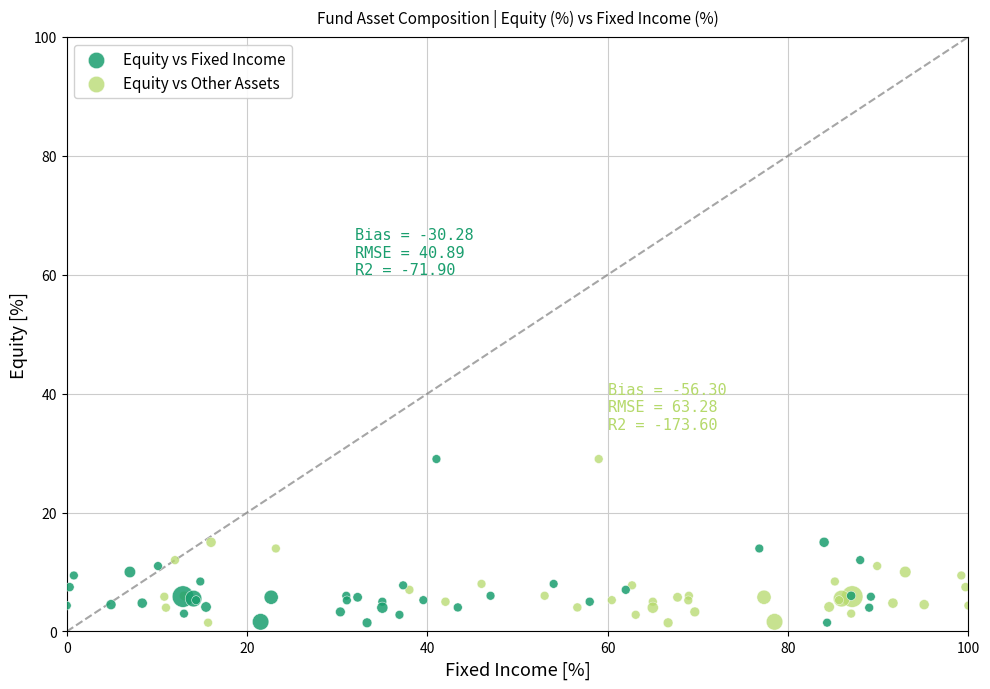

What are all the series names shown in the legend?

Equity vs Fixed Income, Equity vs Other Assets